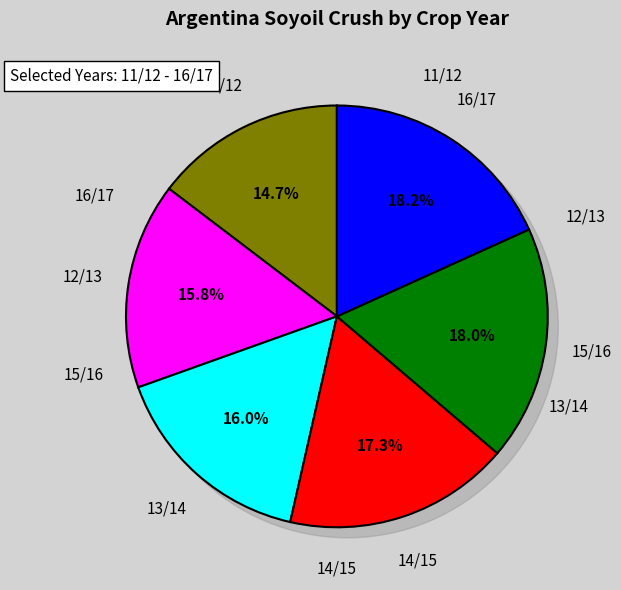

True or false: 15/16 accounts for 31% of the total.

False